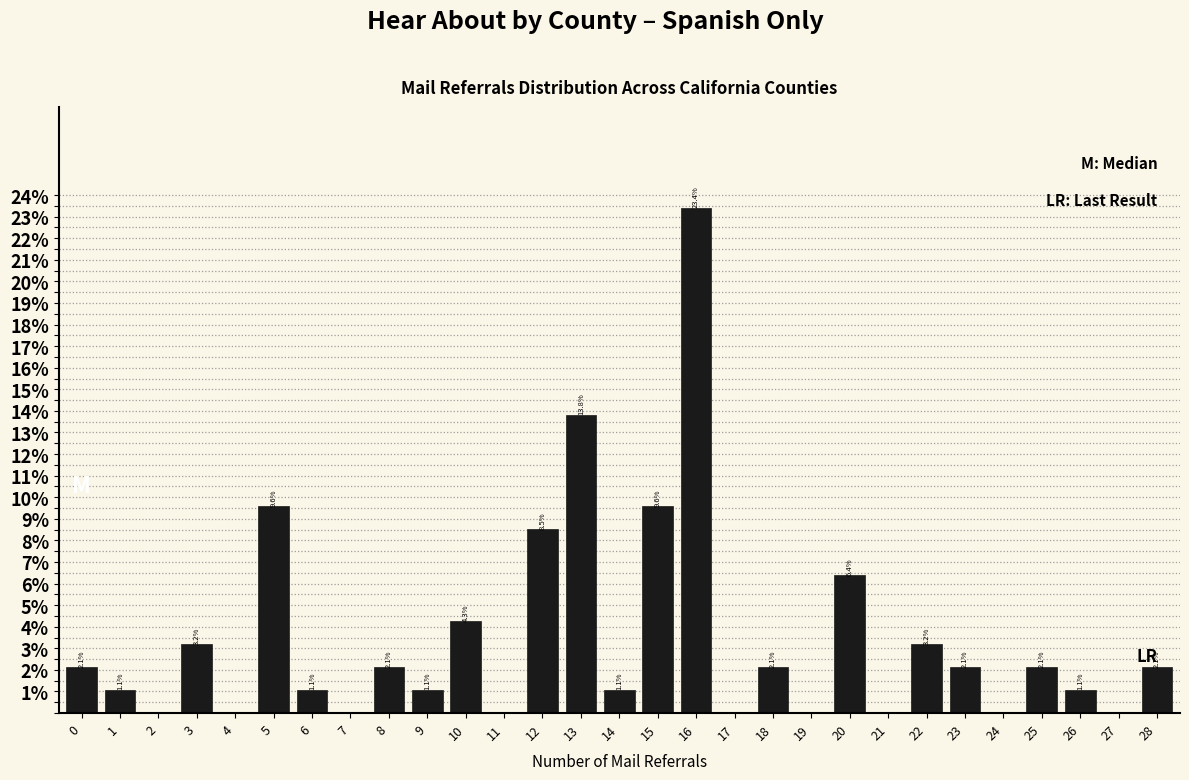

Reading left to right, transcribe all the data shown in this chart.

0=2.1	1=1.1	2=0.0	3=3.2	4=0.0	5=9.6	6=1.1	7=0.0	8=2.1	9=1.1	10=4.3	11=0.0	12=8.5	13=13.8	14=1.1	15=9.6	16=23.4	17=0.0	18=2.1	19=0.0	20=6.4	21=0.0	22=3.2	23=2.1	24=0.0	25=2.1	26=1.1	27=0.0	28=2.1